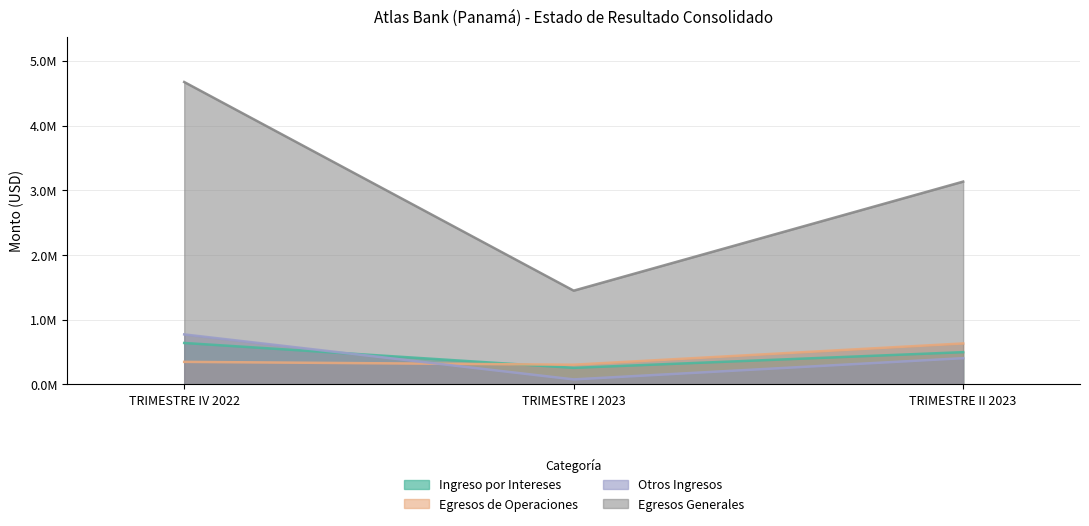

What is the label of the 2nd point from the right?

TRIMESTRE I 2023